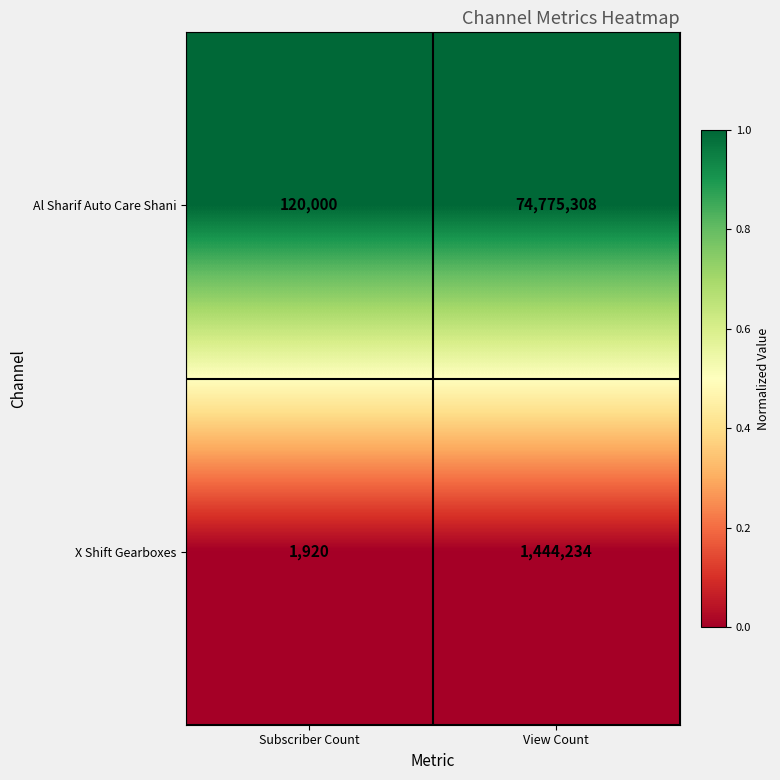

What is the total value across all series at Subscriber Count?

121920